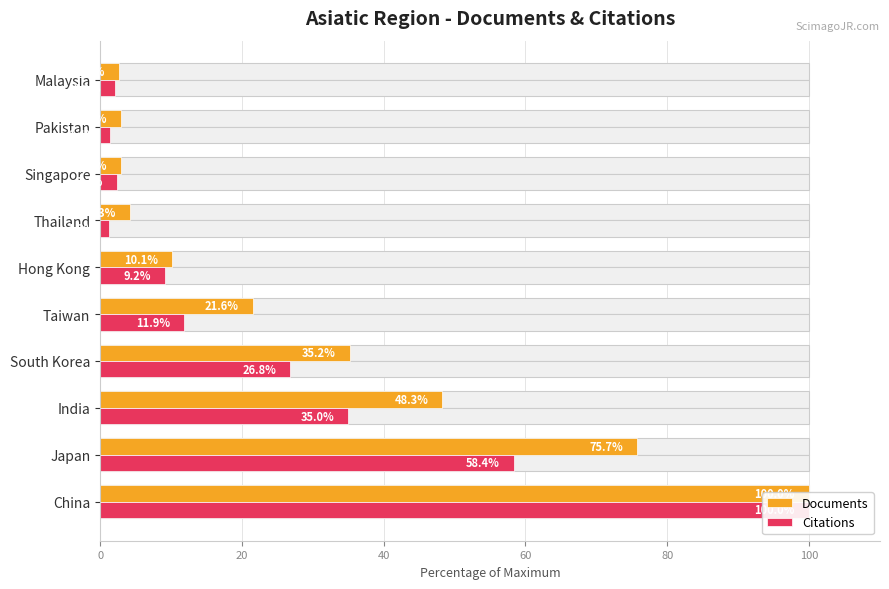

Count the number of categories in the chart.

10